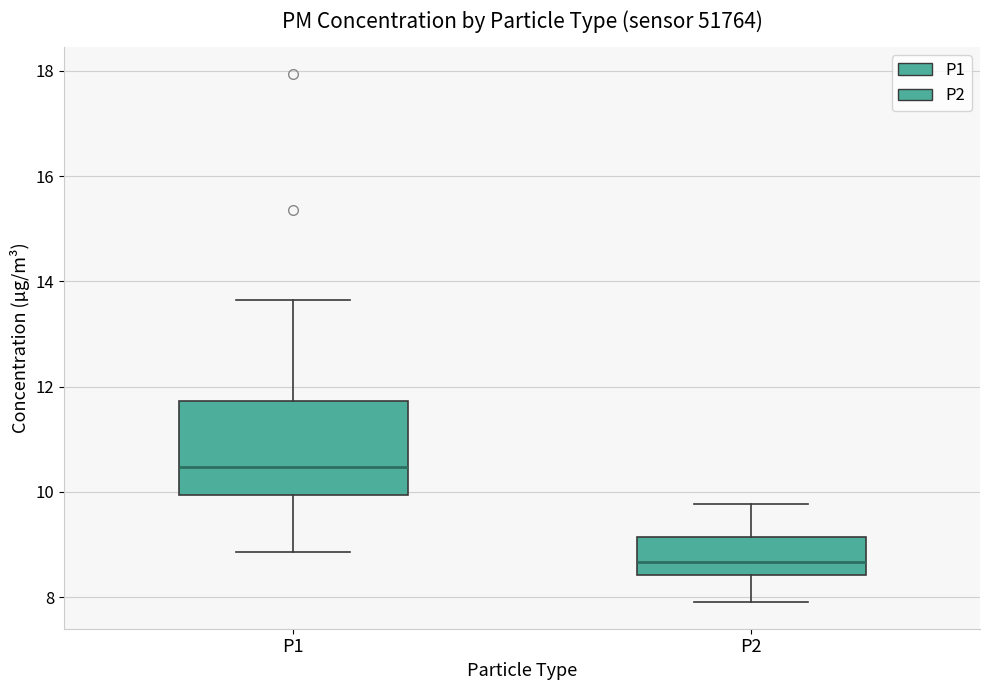

Where does the median line of the box for P1 sit on the y-axis? The values are not printed on the chart, so give them approximately, as read against the axis.

10.4